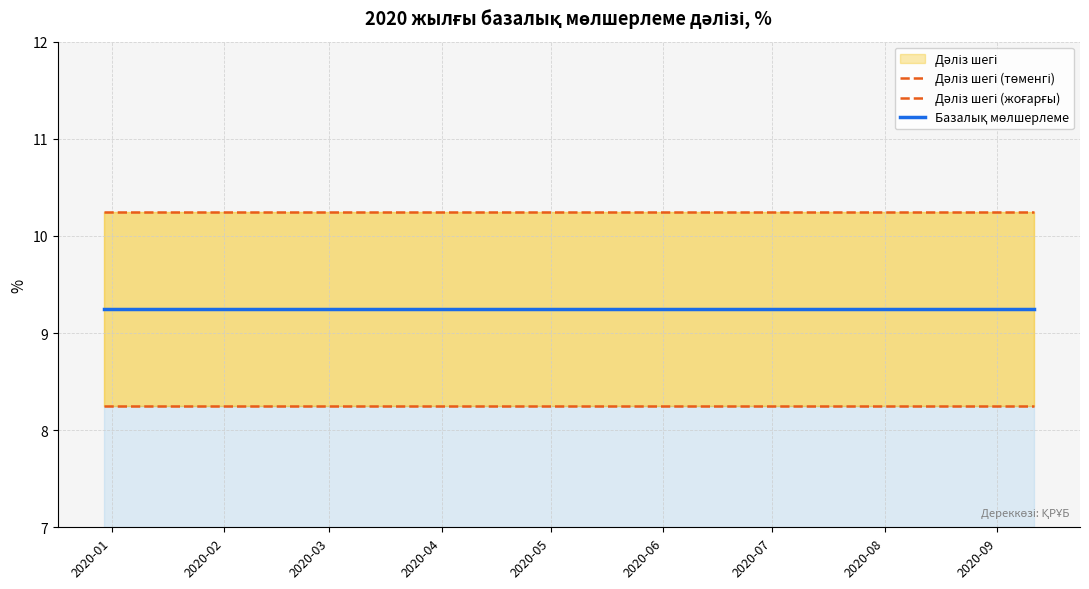

The value of Базалық мөлшерлеме at 14 is 13.8. True or false?

False